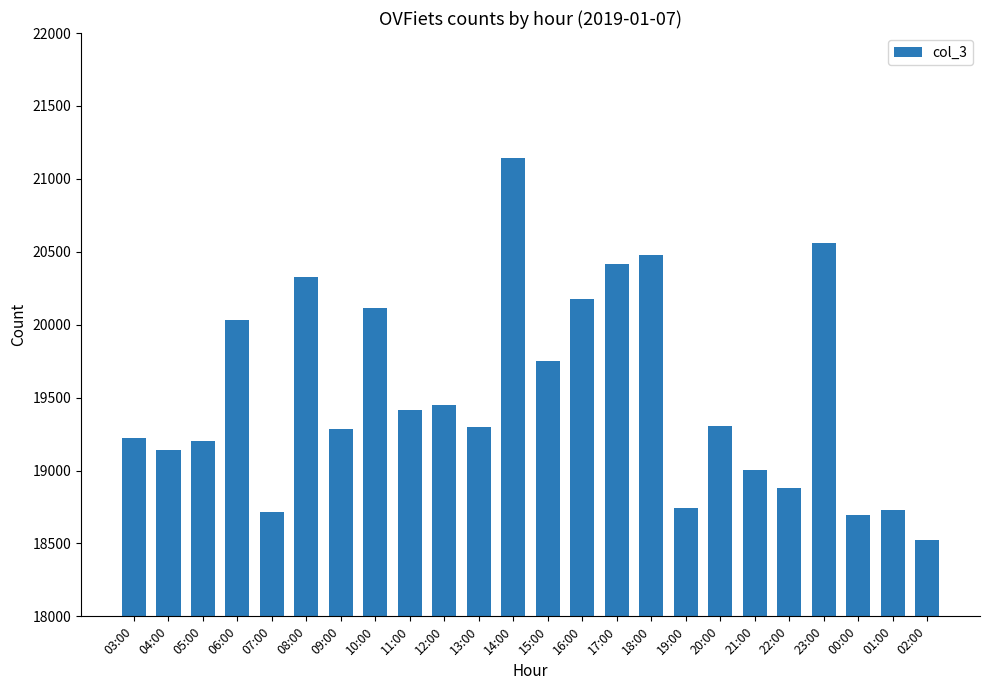

Is it true that the value at 22:00 is 18877?

True